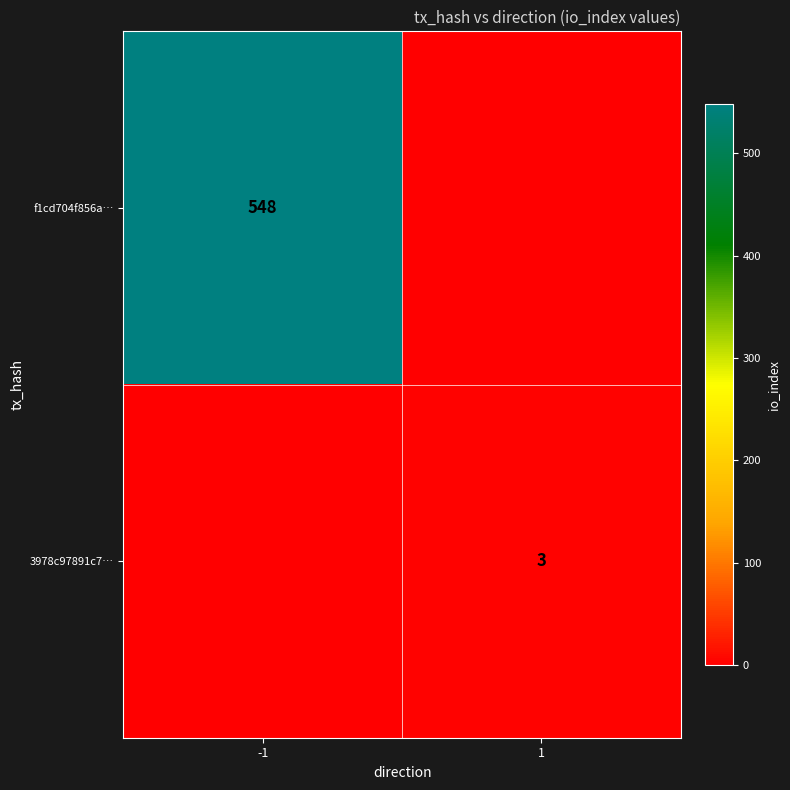

True or false: 3978c97891c7… has a value of 3 at 1.

True